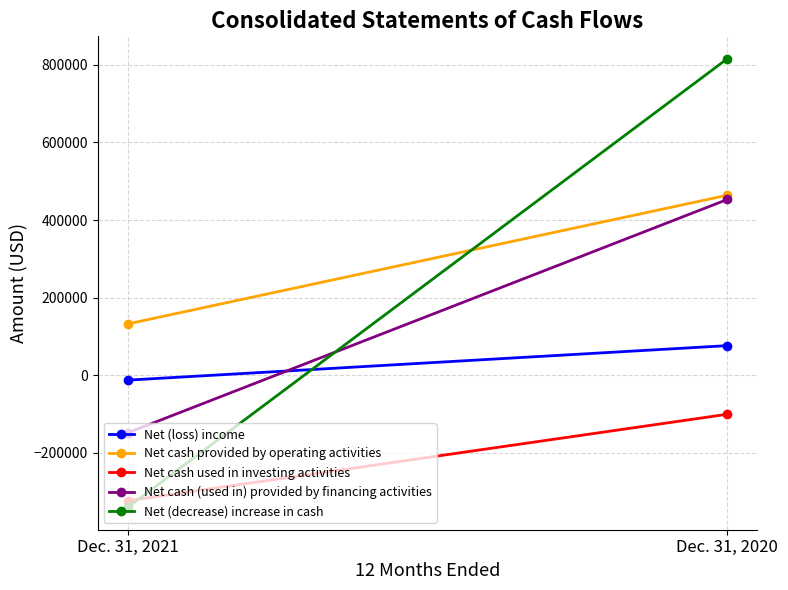

What is the sum of the Net (loss) income values at Dec. 31, 2020 and Dec. 31, 2021?

63000